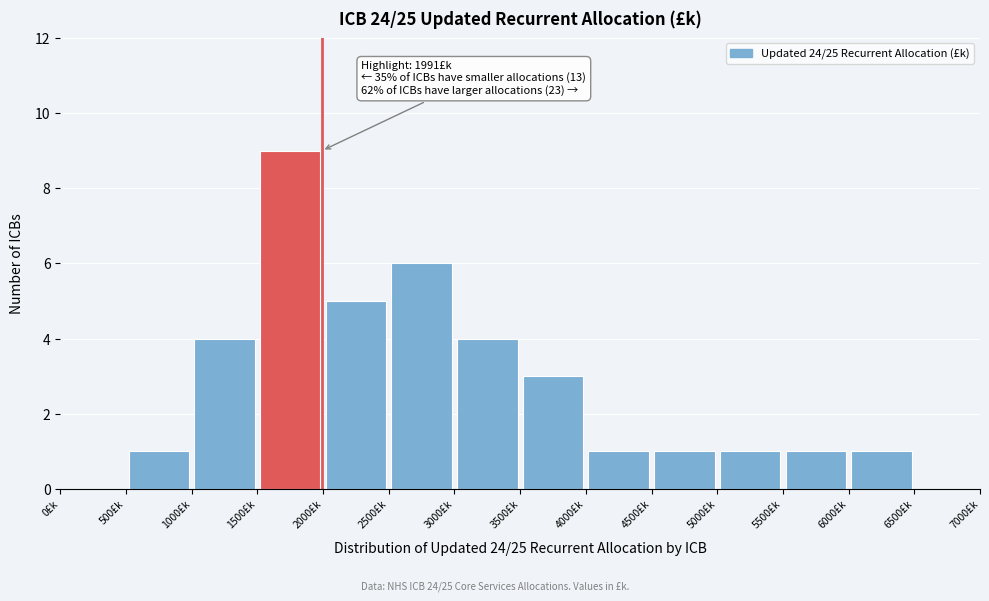

Over which range of the x-axis is the bar tallest?

1500 to 2000